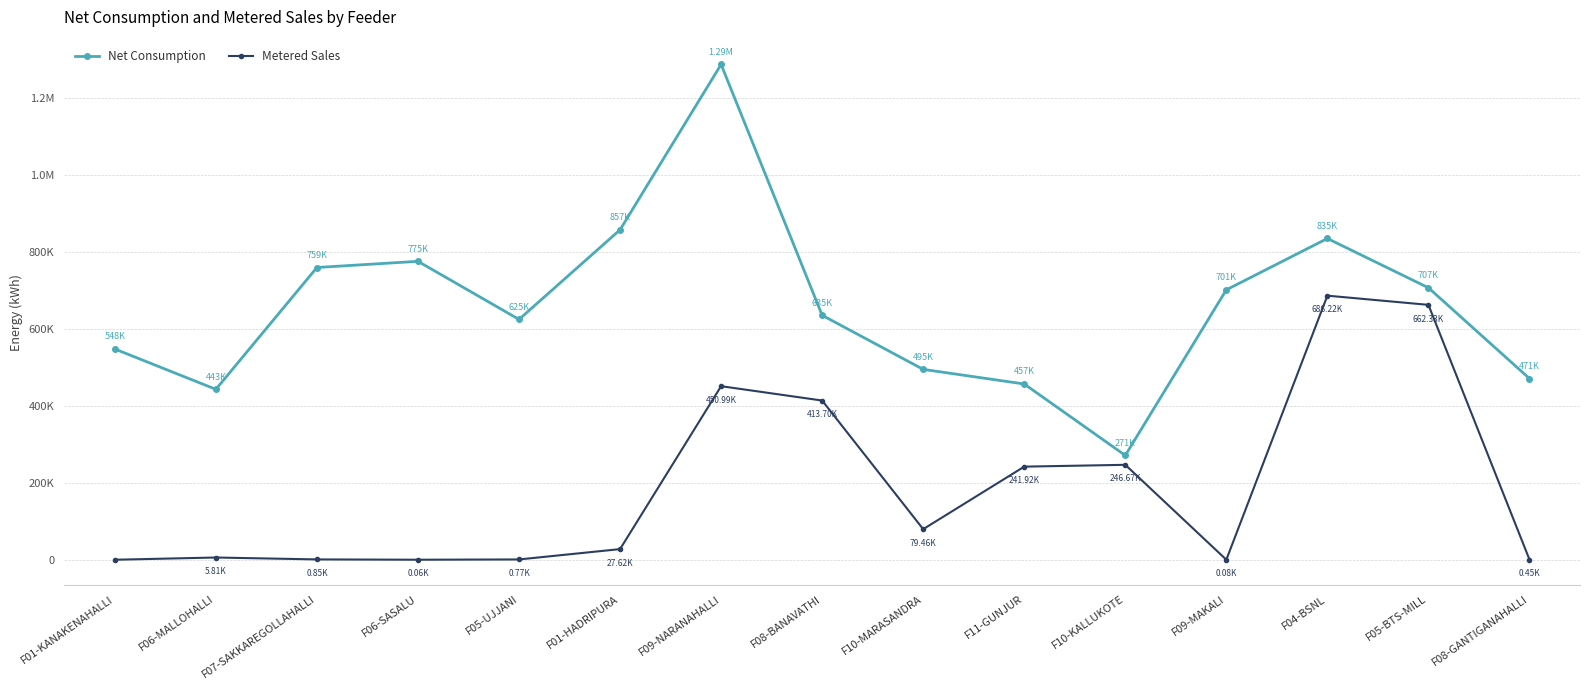

At which category does Net Consumption reach its first local peak?

F06-SASALU